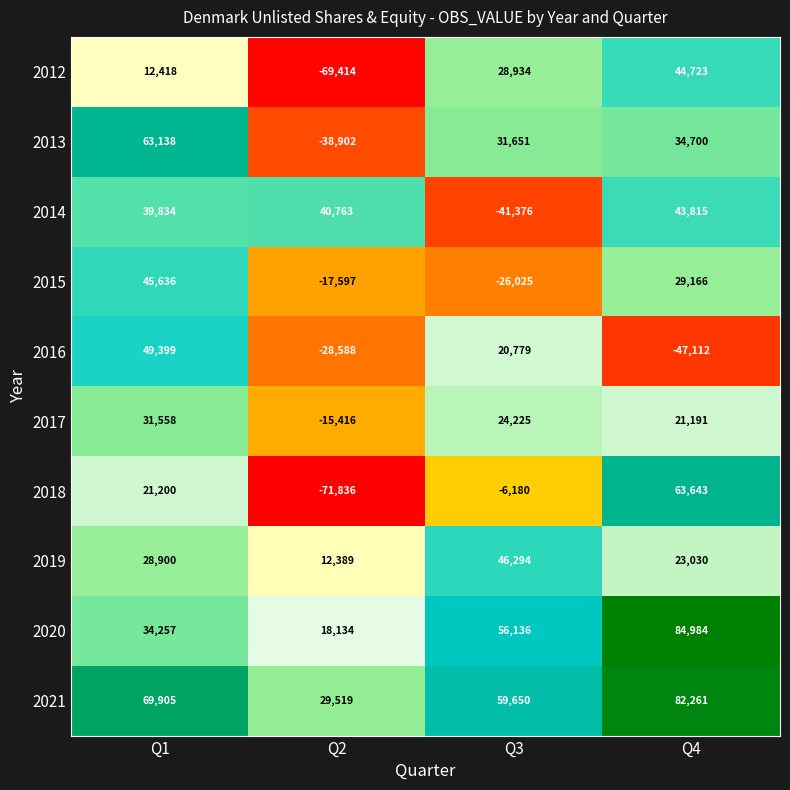

What is the total value across all series at Q3?

194088